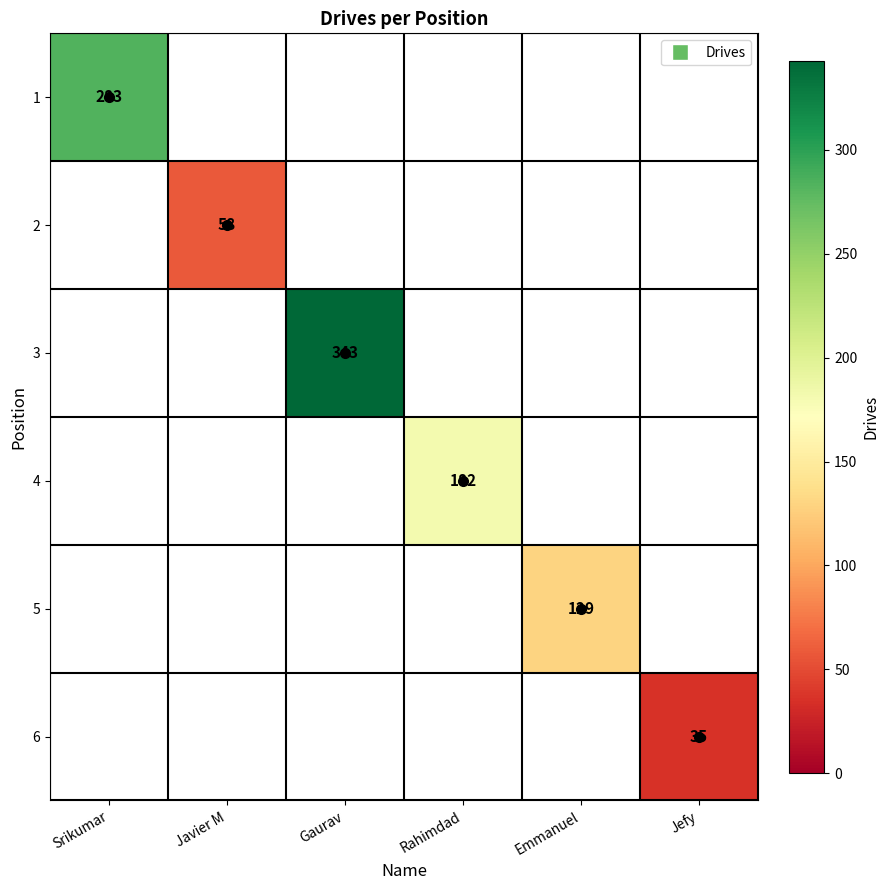

The 3 series shows 343 at Gaurav. True or false?

True